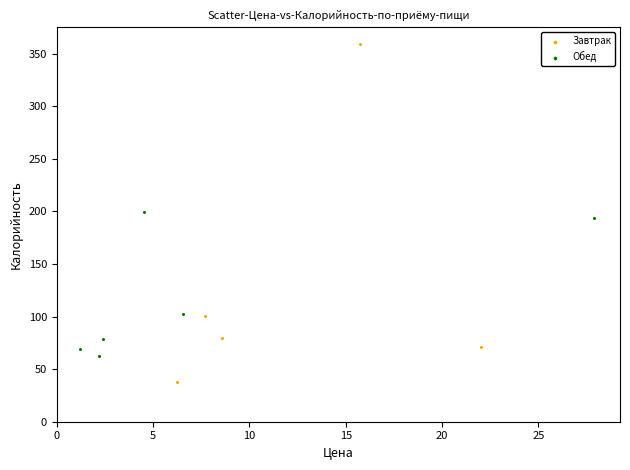

Which series contains the highest Y value?

Завтрак